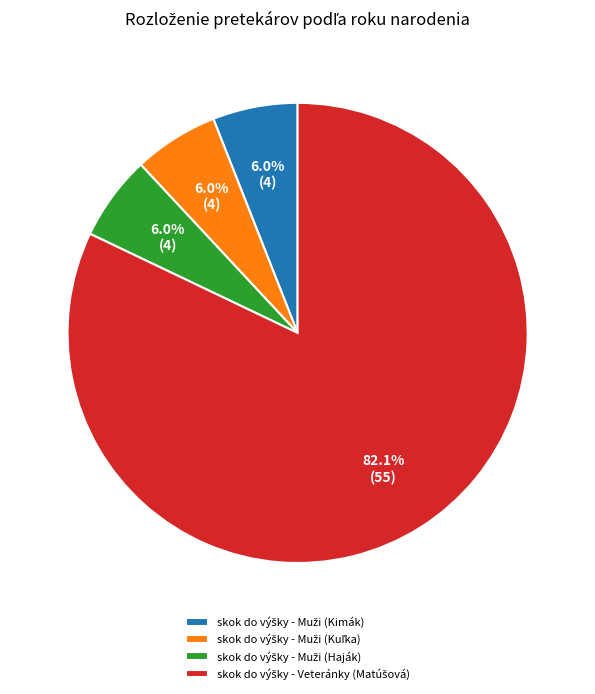

Does any single category account for the majority?

Yes